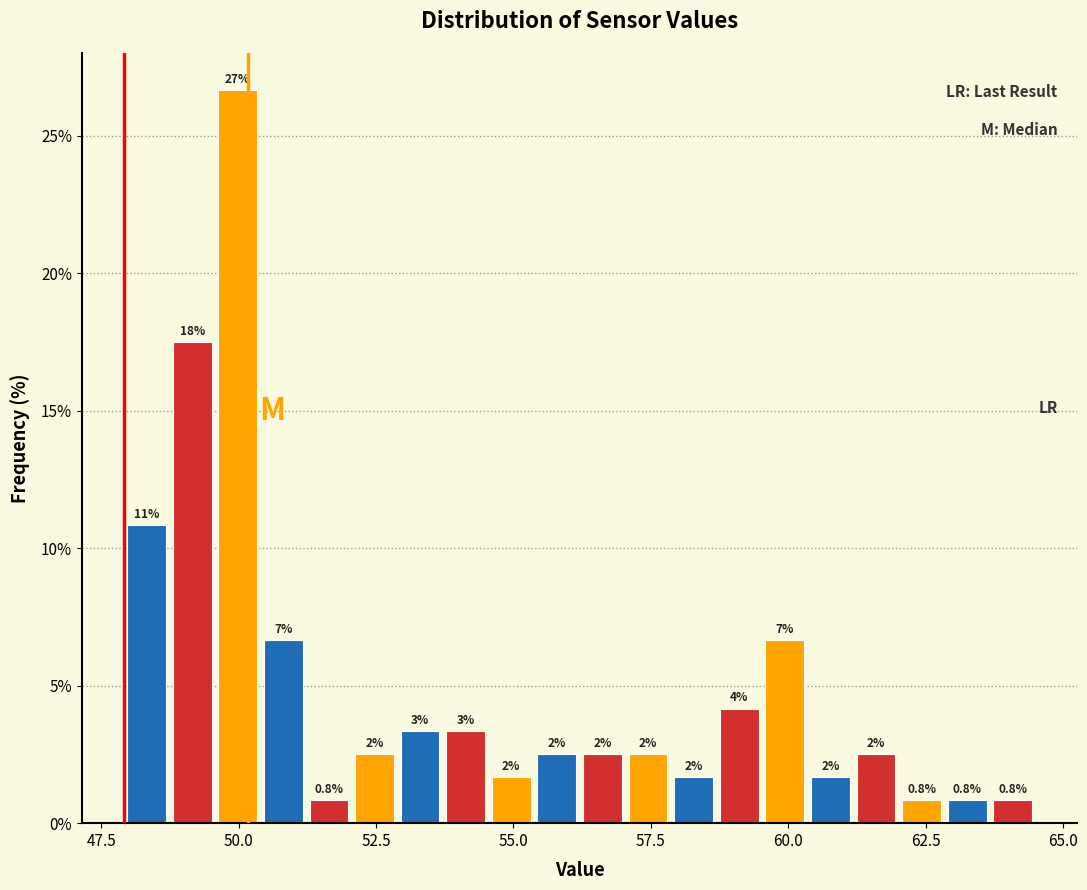

Around what value on the x-axis is the tallest bar? Give the approximate position of its centre, as read against the axis.

50.0